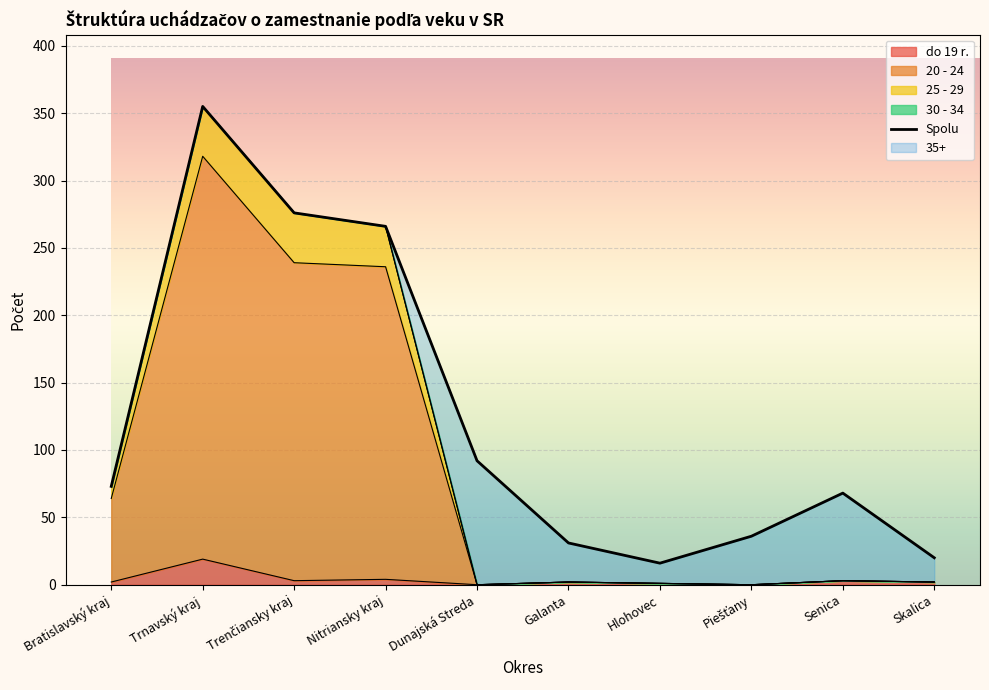

What is the label of the 7th point from the right?

Nitriansky kraj